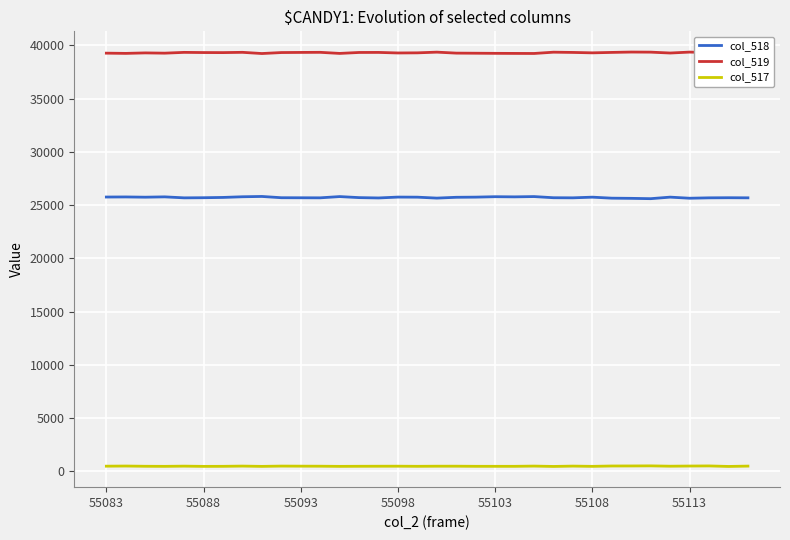

What are all the series names shown in the legend?

col_518, col_519, col_517